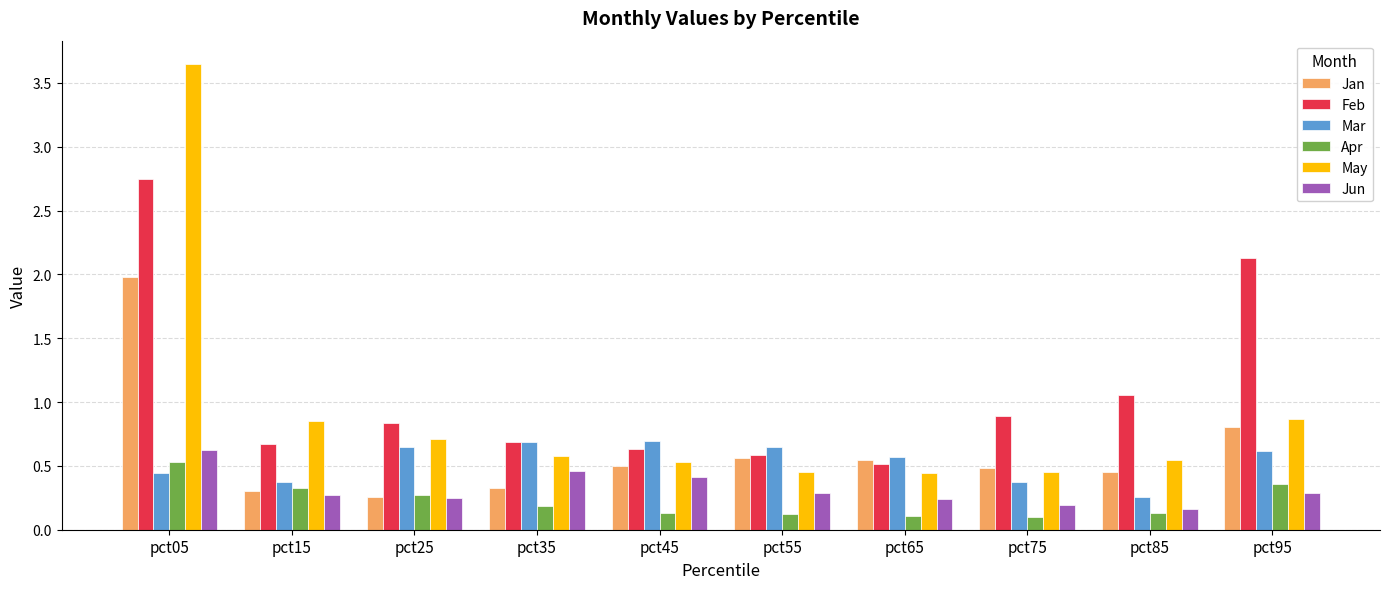

How many bars are there in total?

60